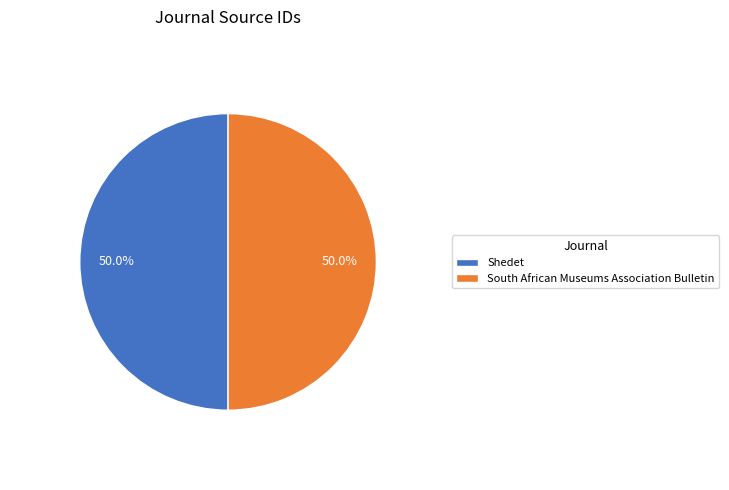

What is the ratio of the value at Shedet to the value at South African Museums Association Bulletin?

1.0